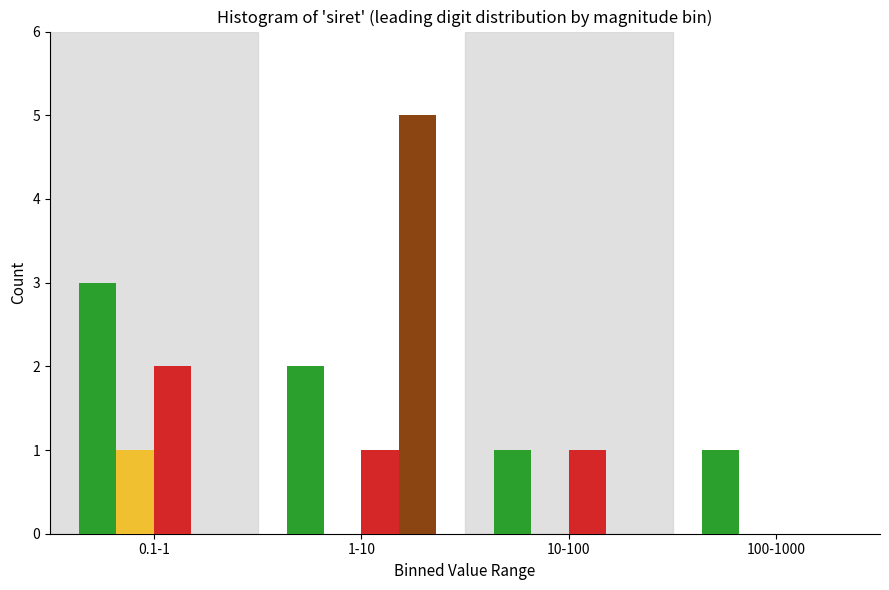

At which category is the sum across all series the highest?

1-10